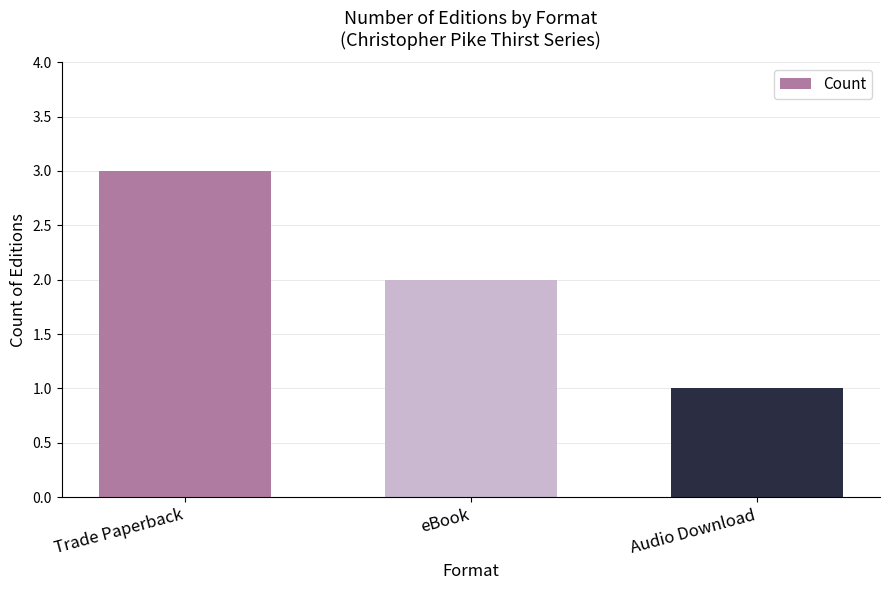

What is the minimum value shown in the chart?

1